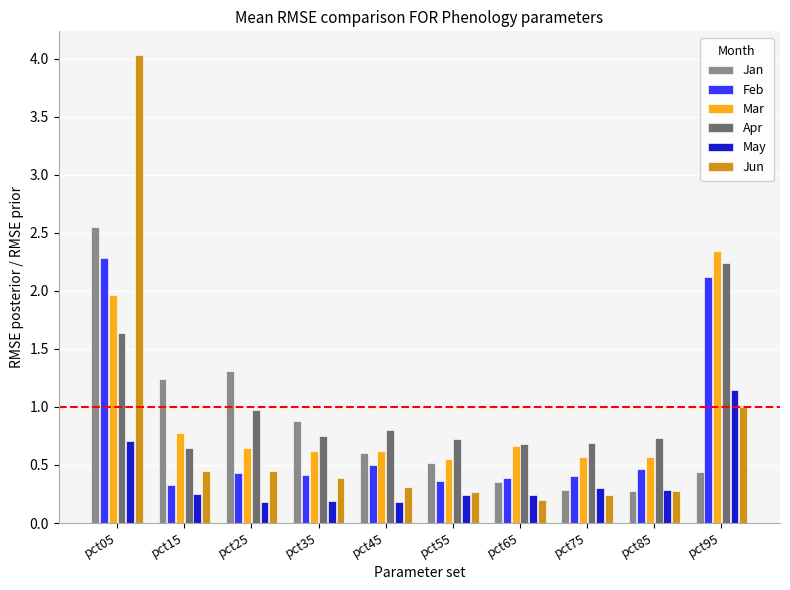

Which label corresponds to the largest value in the chart?

pct05